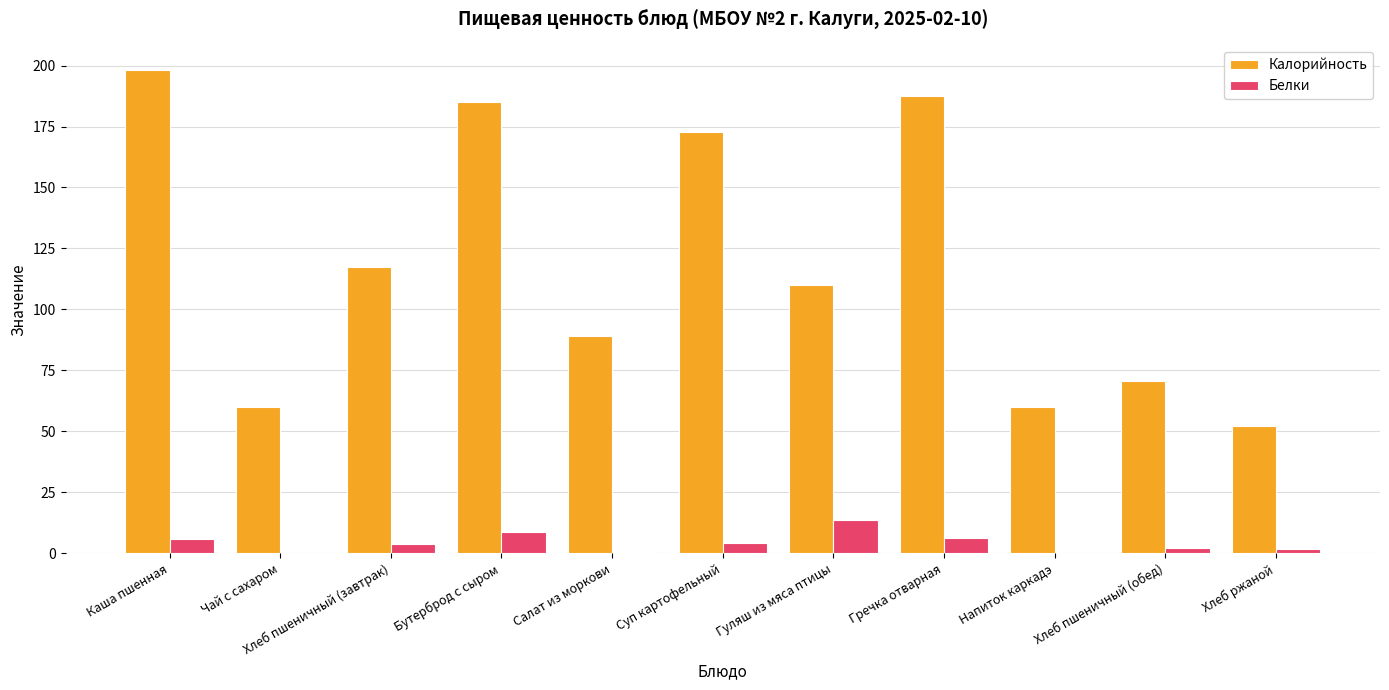

The value of Калорийность at Напиток каркадэ is 28.2. True or false?

False